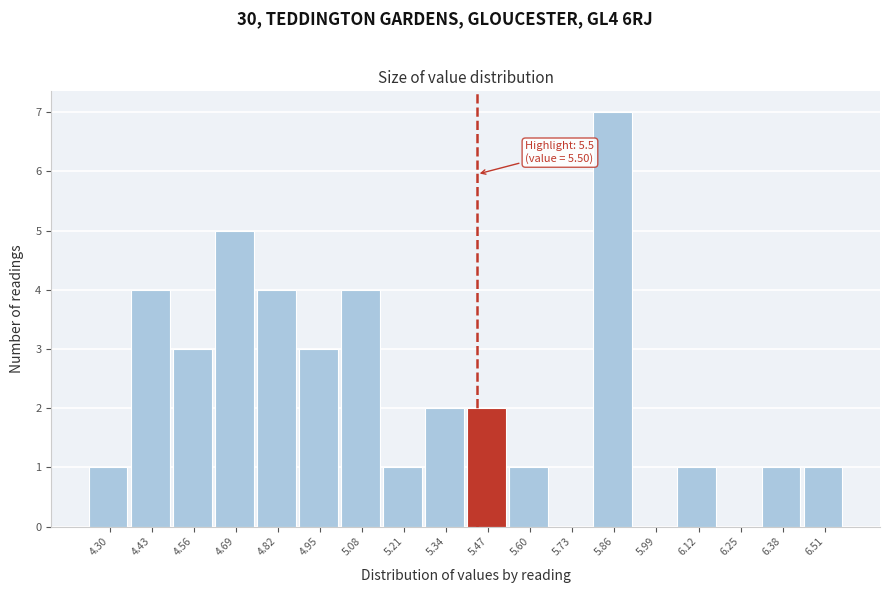

Reading right to left, list all the values displayed in this chart.

6.51=1	6.38=1	6.25=0	6.12=1	5.99=0	5.86=7	5.73=0	5.60=1	5.47=2	5.34=2	5.21=1	5.08=4	4.95=3	4.82=4	4.69=5	4.56=3	4.43=4	4.30=1